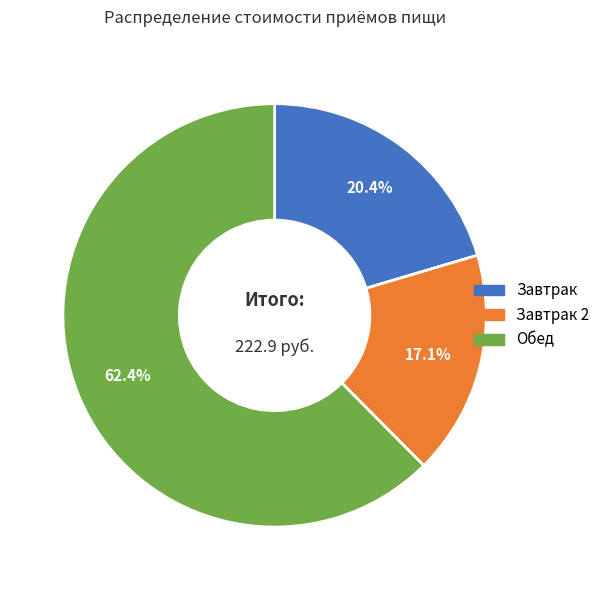

To the nearest percent, what is the average slice percentage?

33%